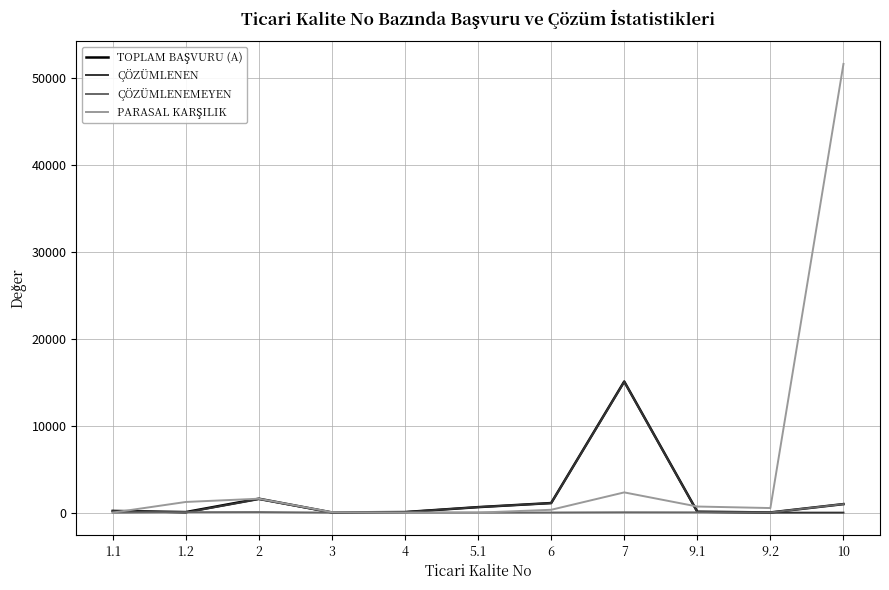

How many lines are shown in the chart?

4